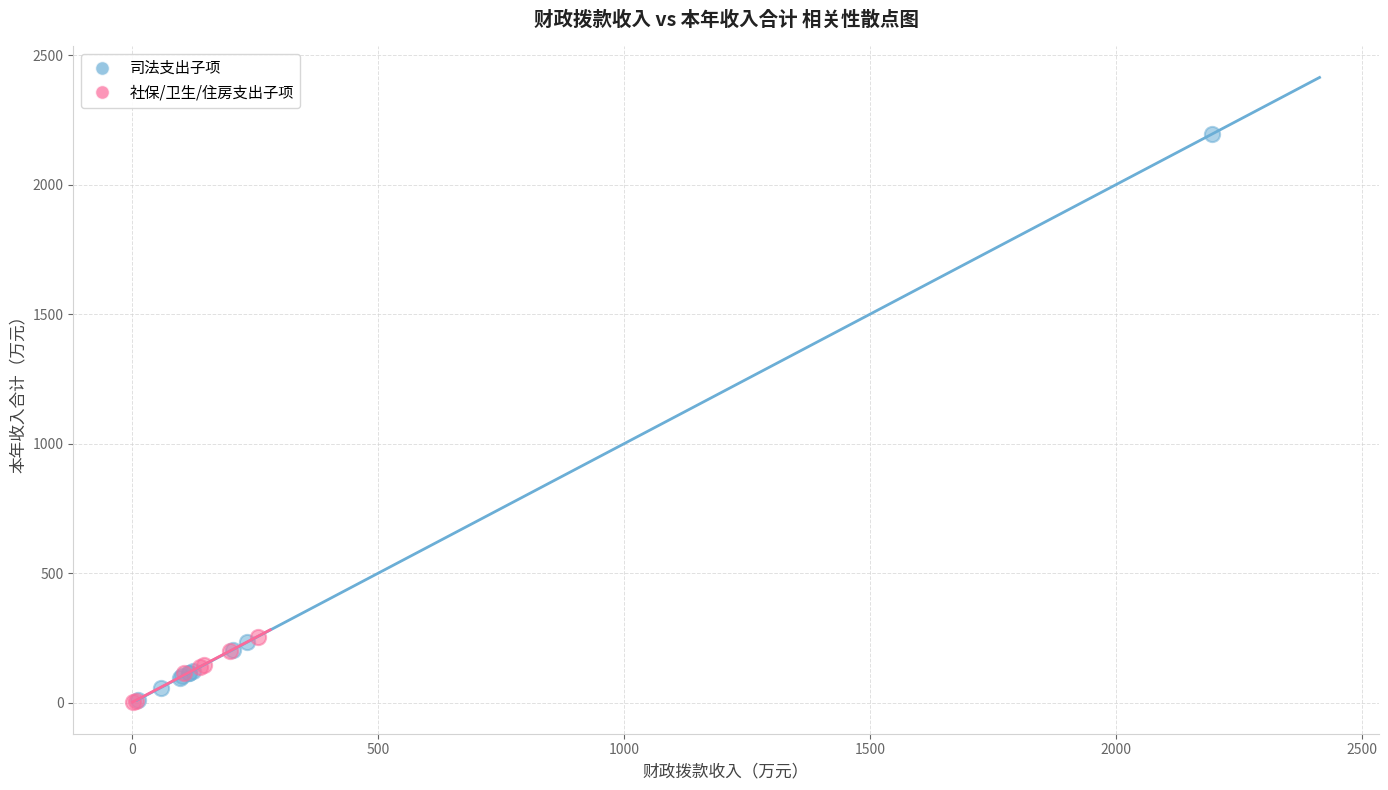

Which series has the widest spread of Y values?

司法支出子项